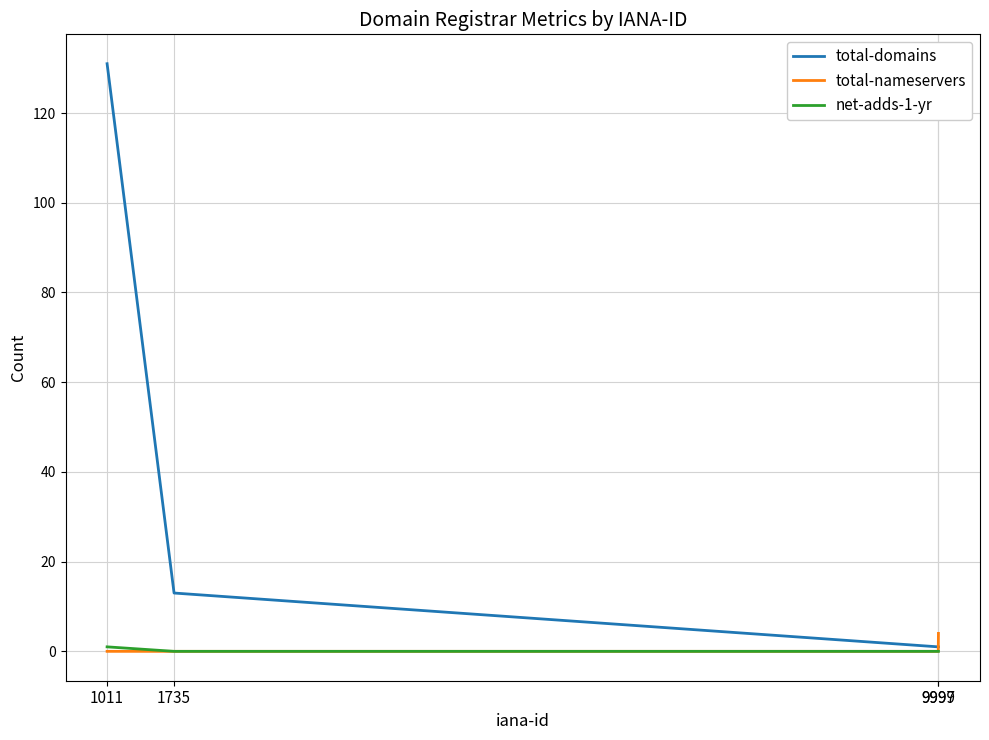

Count the number of categories in the chart.

4